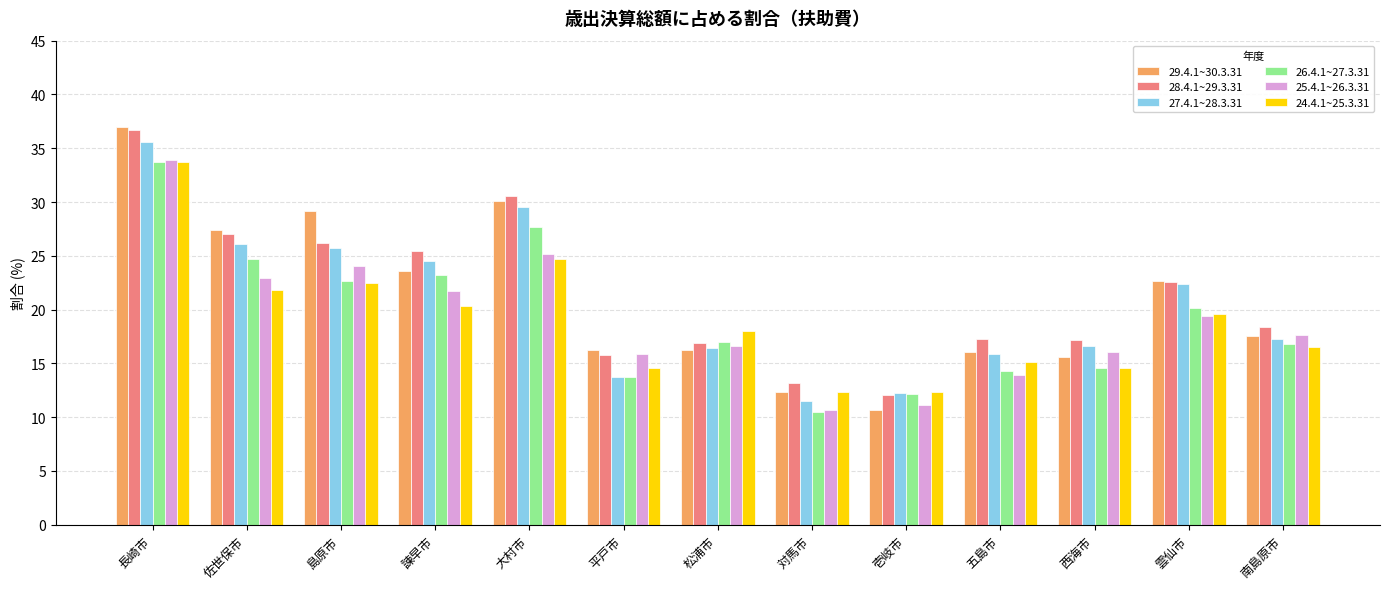

What is the spread (max minus min) of values at 松浦市?

1.8